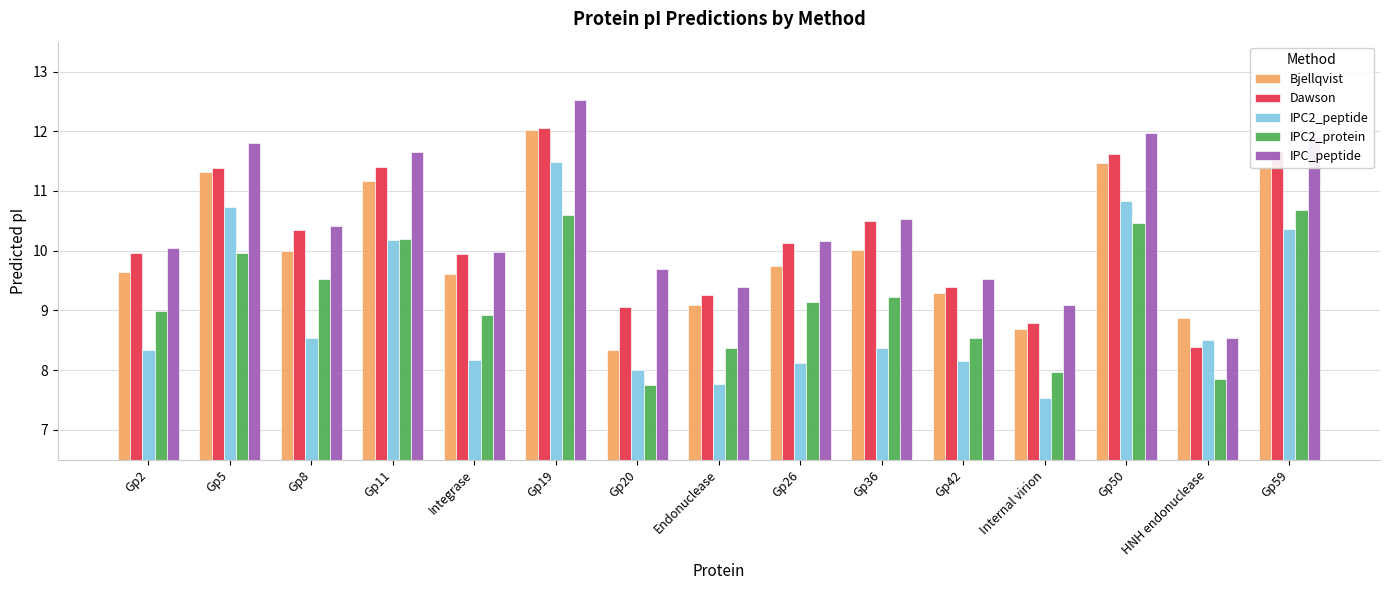

What are all the series names shown in the legend?

Bjellqvist, Dawson, IPC2_peptide, IPC2_protein, IPC_peptide